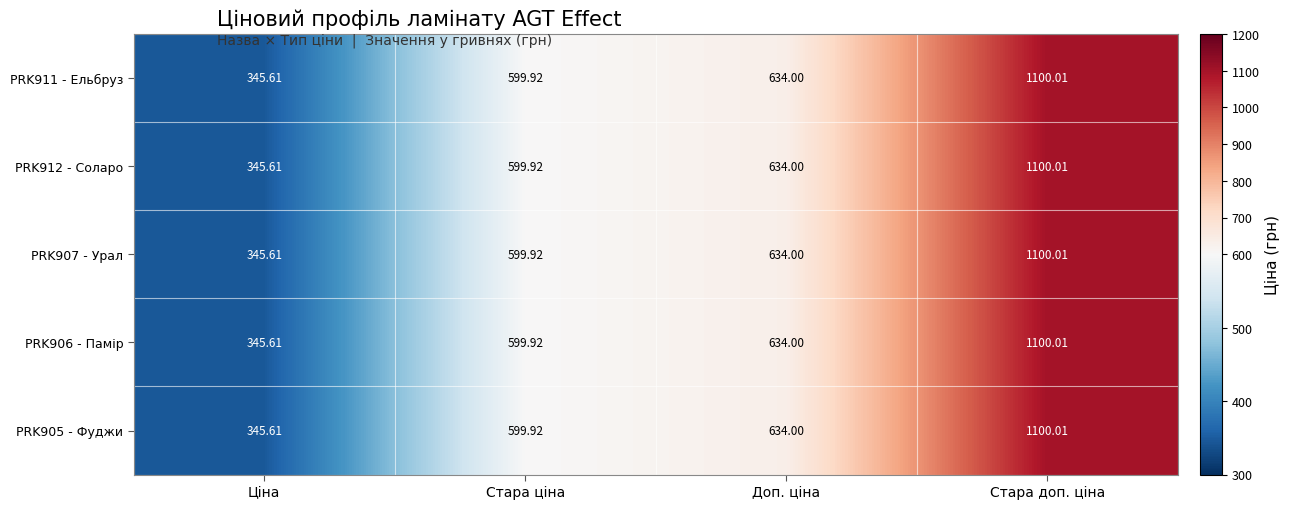

Rank the categories by PRK905 - Фуджи value from lowest to highest.

Ціна, Стара ціна, Доп. ціна, Стара доп. ціна